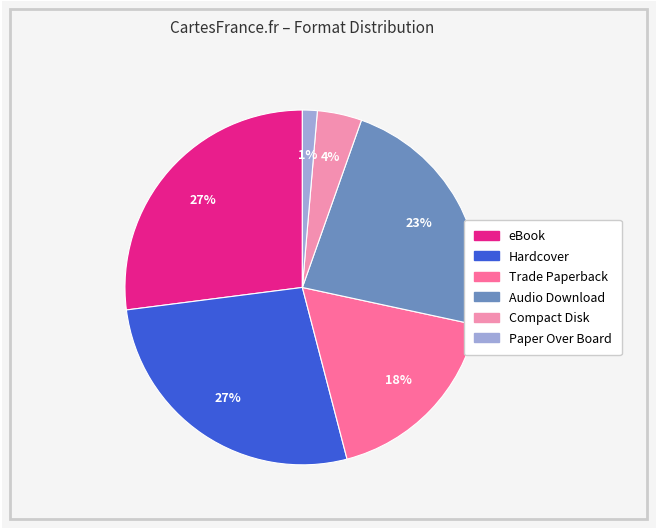

Which has a higher value, Audio Download or Hardcover?

Hardcover